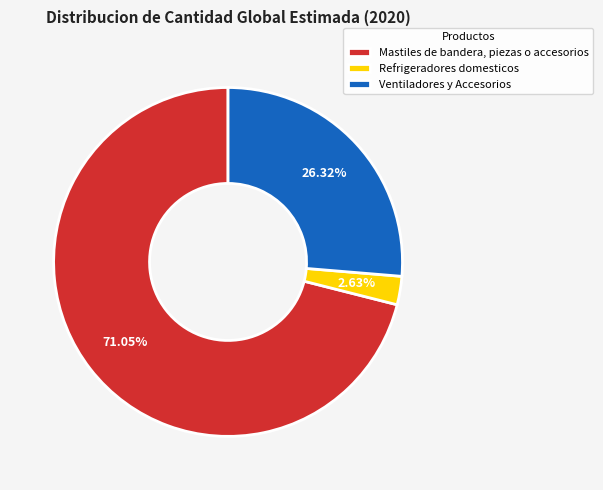

The Mastiles de bandera, piezas o accesorios slice represents 62% of the pie. True or false?

False